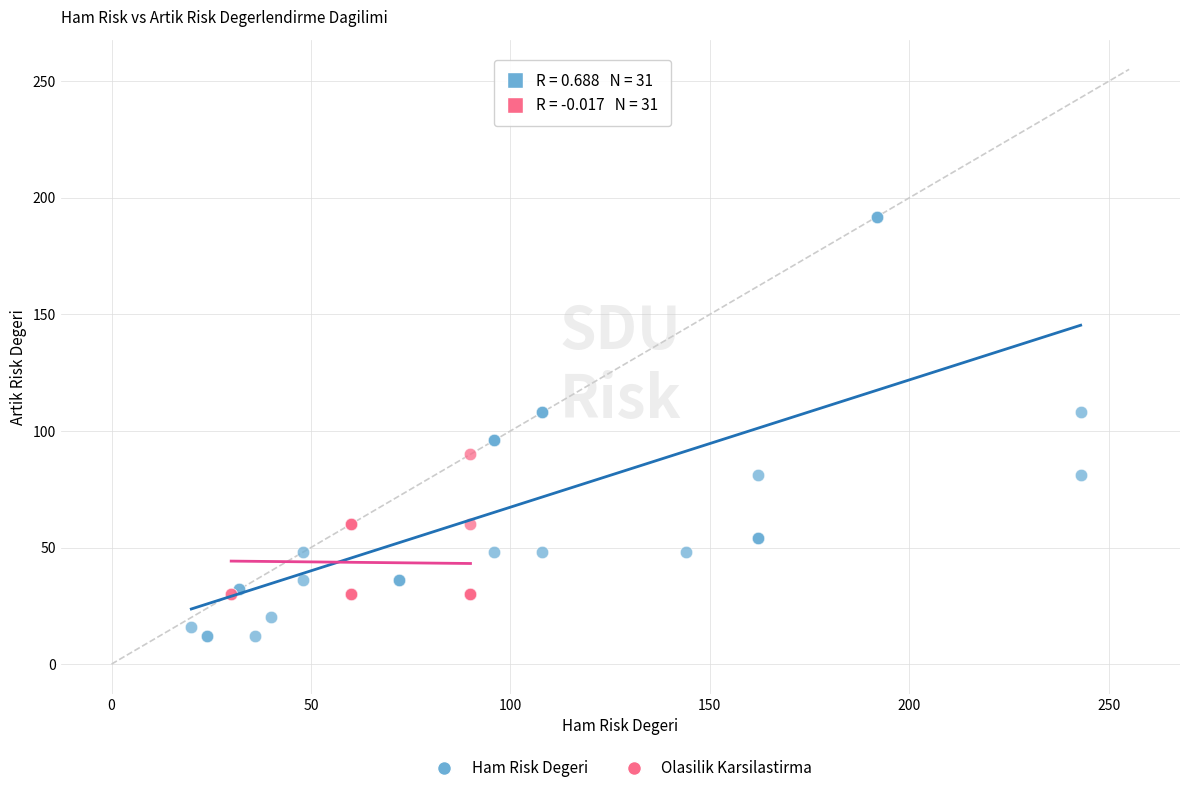

Which series has the widest spread of Y values?

Ham Risk Degeri